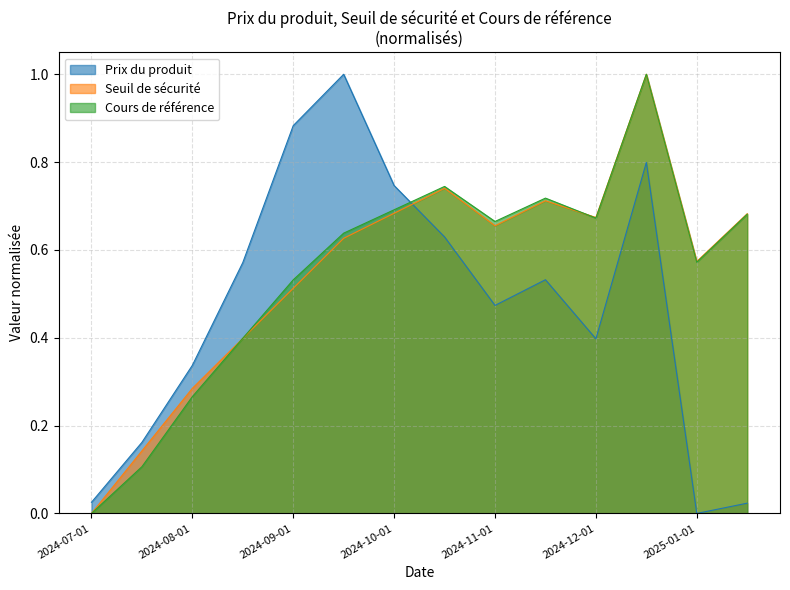

What are all the series names shown in the legend?

Prix du produit, Seuil de sécurité, Cours de référence